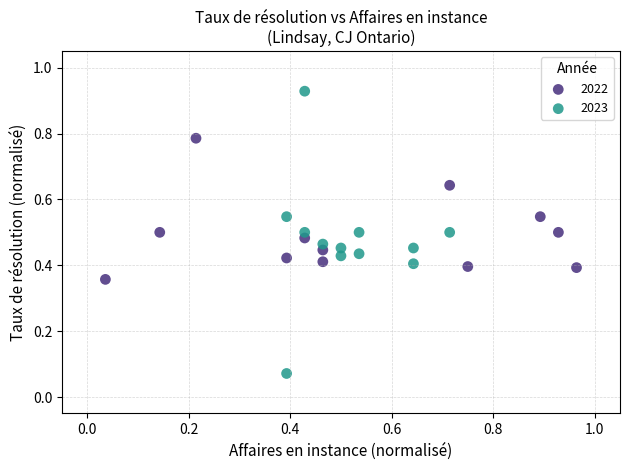

Which series reaches the minimum Y coordinate?

2023